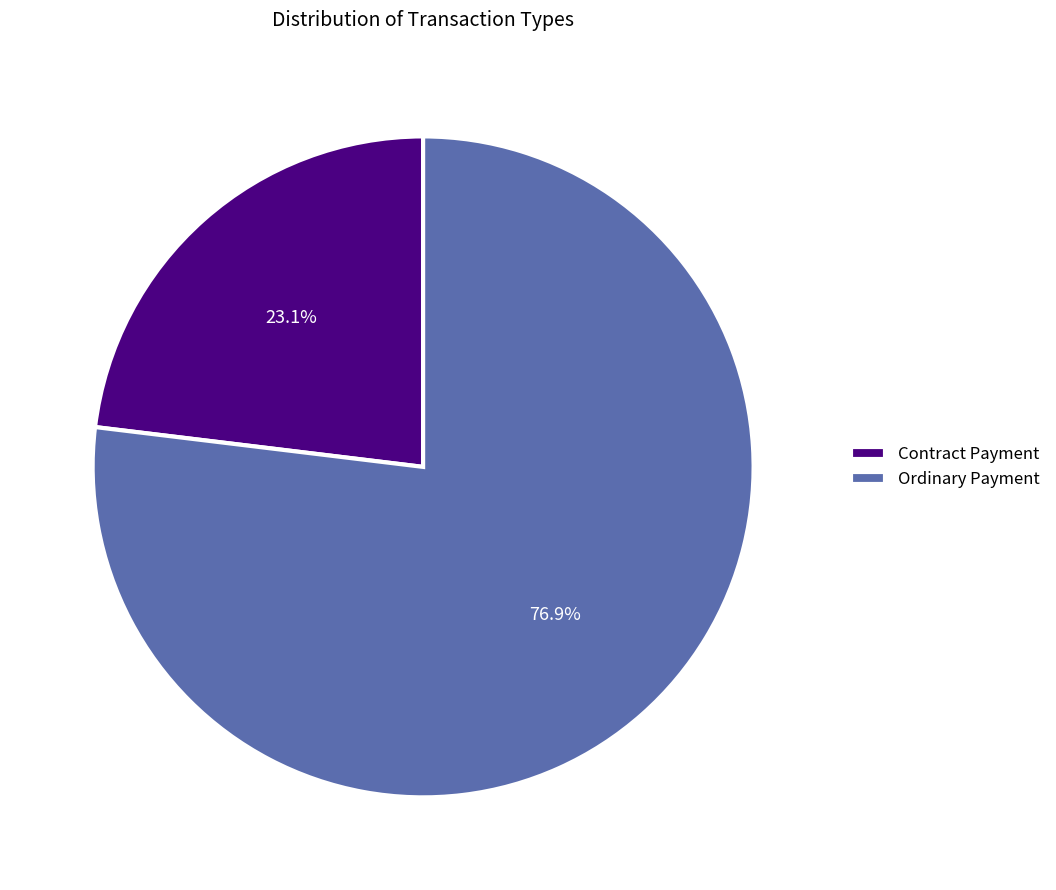

What percentage do Ordinary Payment and Contract Payment together represent?

100.0%